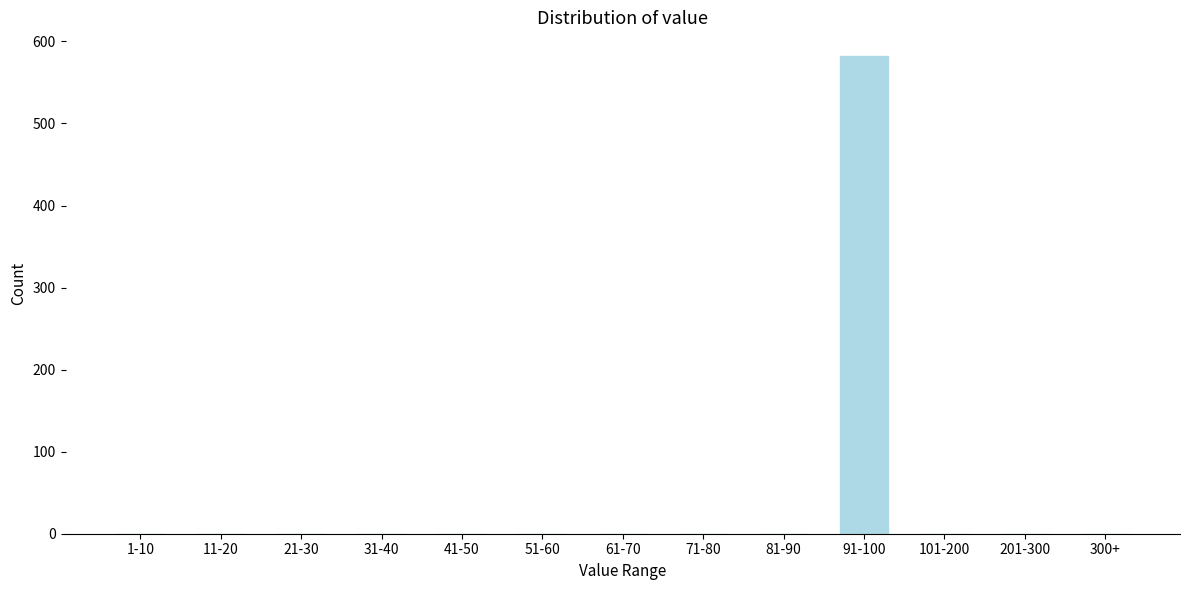

Reading left to right, extract all data points from this chart.

1-10=0	11-20=0	21-30=0	31-40=0	41-50=0	51-60=0	61-70=0	71-80=0	81-90=0	91-100=582	101-200=0	201-300=0	300+=0